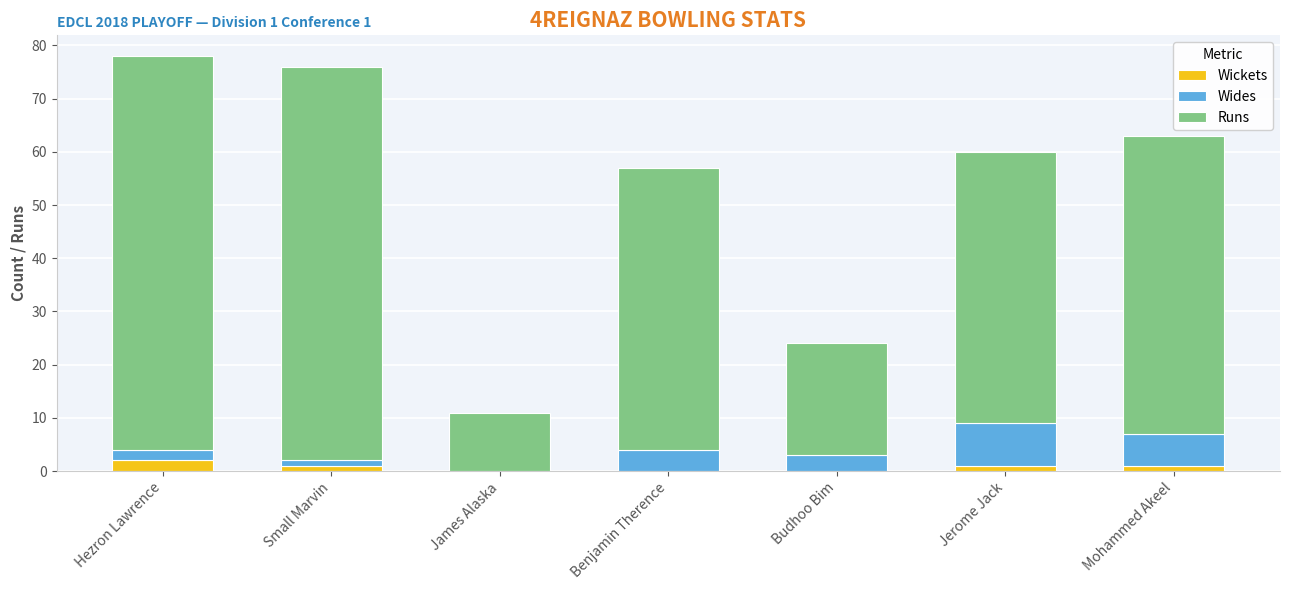

What value does the Wickets series have at Mohammed Akeel?

1